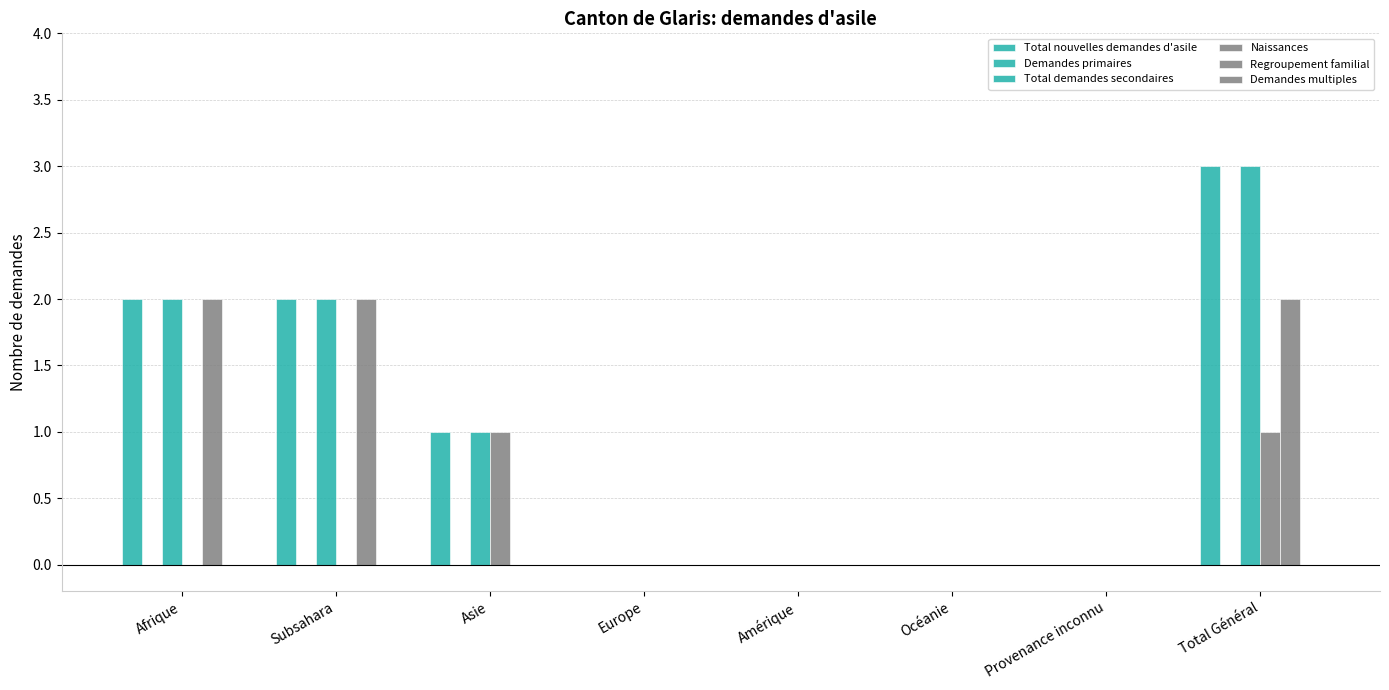

What is the difference between the maximum and minimum values in the Regroupement familial series?

2